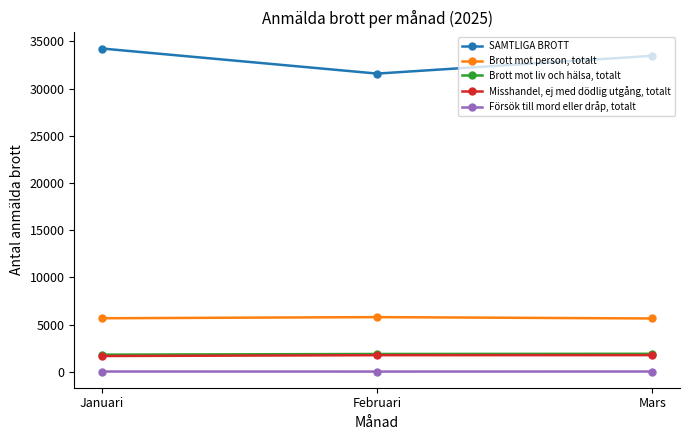

List the labels in order of SAMTLIGA BROTT value, smallest first.

Februari, Mars, Januari